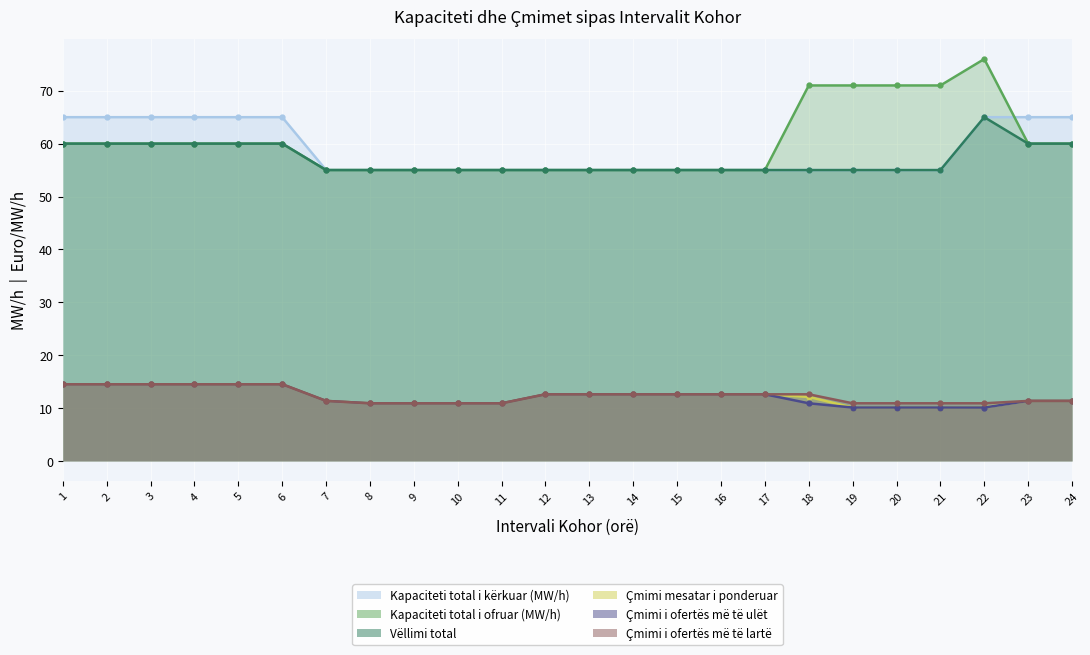

Reading left to right, transcribe all the data shown in this chart.

Kapaciteti total i kërkuar (MW/h): 1=65.0	2=65.0	3=65.0	4=65.0	5=65.0	6=65.0	7=55.0	8=55.0	9=55.0	10=55.0	11=55.0	12=55.0	13=55.0	14=55.0	15=55.0	16=55.0	17=55.0	18=55.0	19=55.0	20=55.0	21=55.0	22=65.0	23=65.0	24=65.0
Kapaciteti total i ofruar (MW/h): 1=60.0	2=60.0	3=60.0	4=60.0	5=60.0	6=60.0	7=55.0	8=55.0	9=55.0	10=55.0	11=55.0	12=55.0	13=55.0	14=55.0	15=55.0	16=55.0	17=55.0	18=71.0	19=71.0	20=71.0	21=71.0	22=76.0	23=60.0	24=60.0
Vëllimi total: 1=60.0	2=60.0	3=60.0	4=60.0	5=60.0	6=60.0	7=55.0	8=55.0	9=55.0	10=55.0	11=55.0	12=55.0	13=55.0	14=55.0	15=55.0	16=55.0	17=55.0	18=55.0	19=55.0	20=55.0	21=55.0	22=65.0	23=60.0	24=60.0
Çmimi mesatar i ponderuar: 1=14.5	2=14.5	3=14.5	4=14.5	5=14.5	6=14.5	7=11.3	8=10.9	9=10.9	10=10.9	11=10.9	12=12.6	13=12.6	14=12.6	15=12.6	16=12.6	17=12.6	18=12.1	19=10.1	20=10.1	21=10.1	22=10.2	23=11.3	24=11.3
Çmimi i ofertës më të ulët: 1=14.5	2=14.5	3=14.5	4=14.5	5=14.5	6=14.5	7=11.3	8=10.9	9=10.9	10=10.9	11=10.9	12=12.6	13=12.6	14=12.6	15=12.6	16=12.6	17=12.6	18=10.9	19=10.1	20=10.1	21=10.1	22=10.1	23=11.3	24=11.3
Çmimi i ofertës më të lartë: 1=14.5	2=14.5	3=14.5	4=14.5	5=14.5	6=14.5	7=11.3	8=10.9	9=10.9	10=10.9	11=10.9	12=12.6	13=12.6	14=12.6	15=12.6	16=12.6	17=12.6	18=12.6	19=10.9	20=10.9	21=10.9	22=10.9	23=11.3	24=11.3